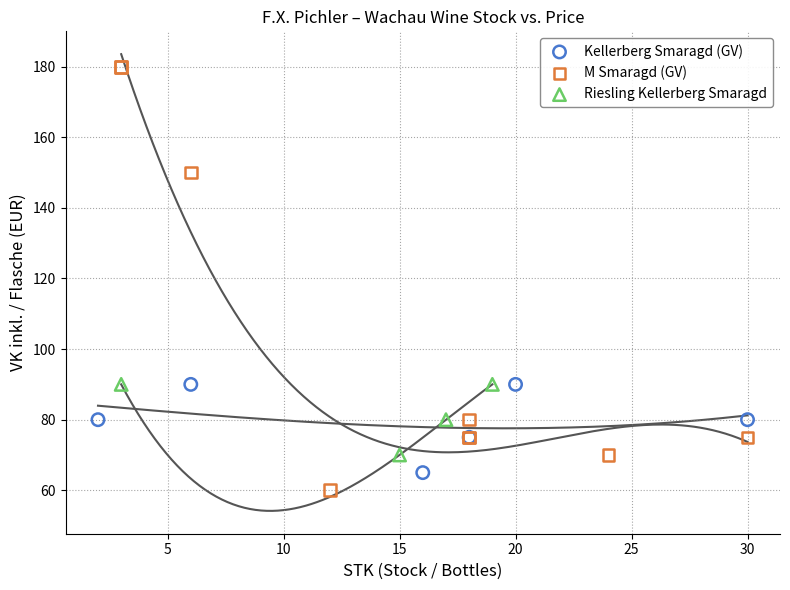

Which series contains the highest Y value?

M Smaragd (GV)